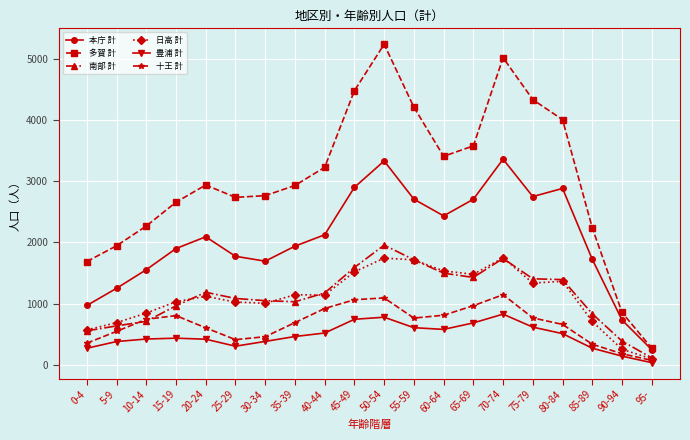

The value of 本庁 計 at 5-9 is 461. True or false?

False